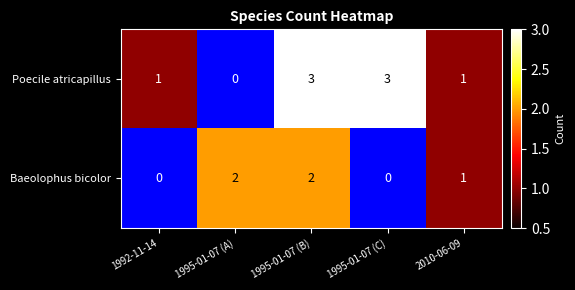

Rank the series by their average value, from lowest to highest.

Baeolophus bicolor, Poecile atricapillus